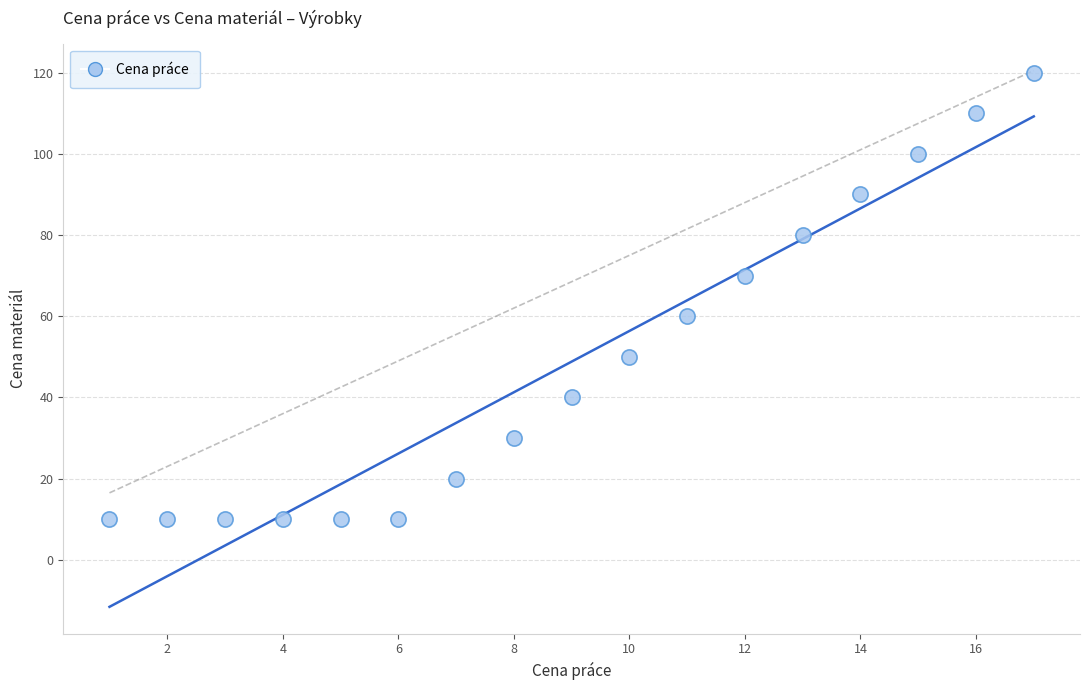

What is the range of X values (max minus min)?

16